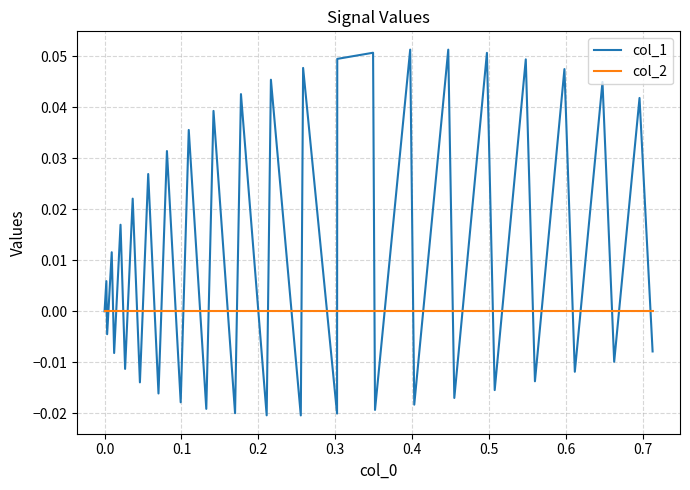

Is this an area chart (filled region under the line)?

No